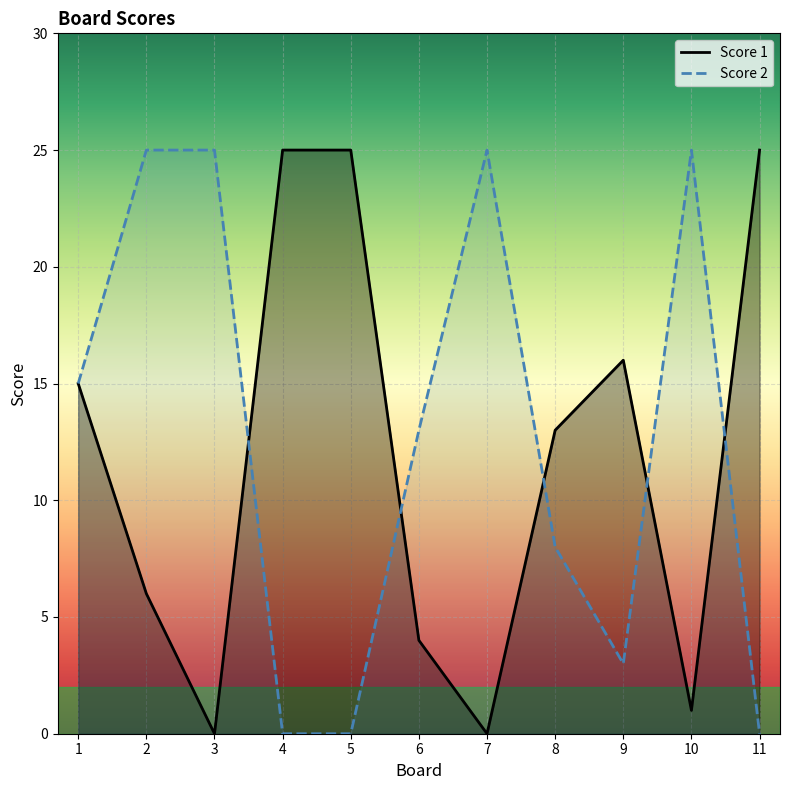

Between 5 and 6, which series saw the biggest shift?

Score 1